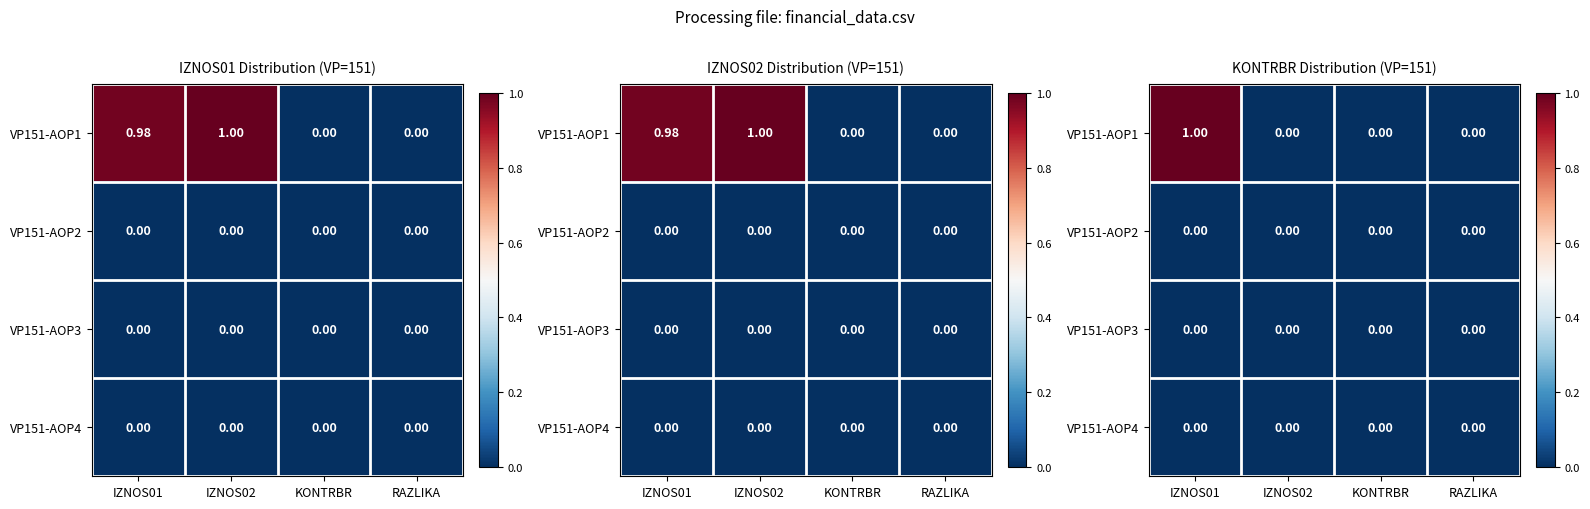

At which category does the chart reach its peak across all series?

IZNOS01